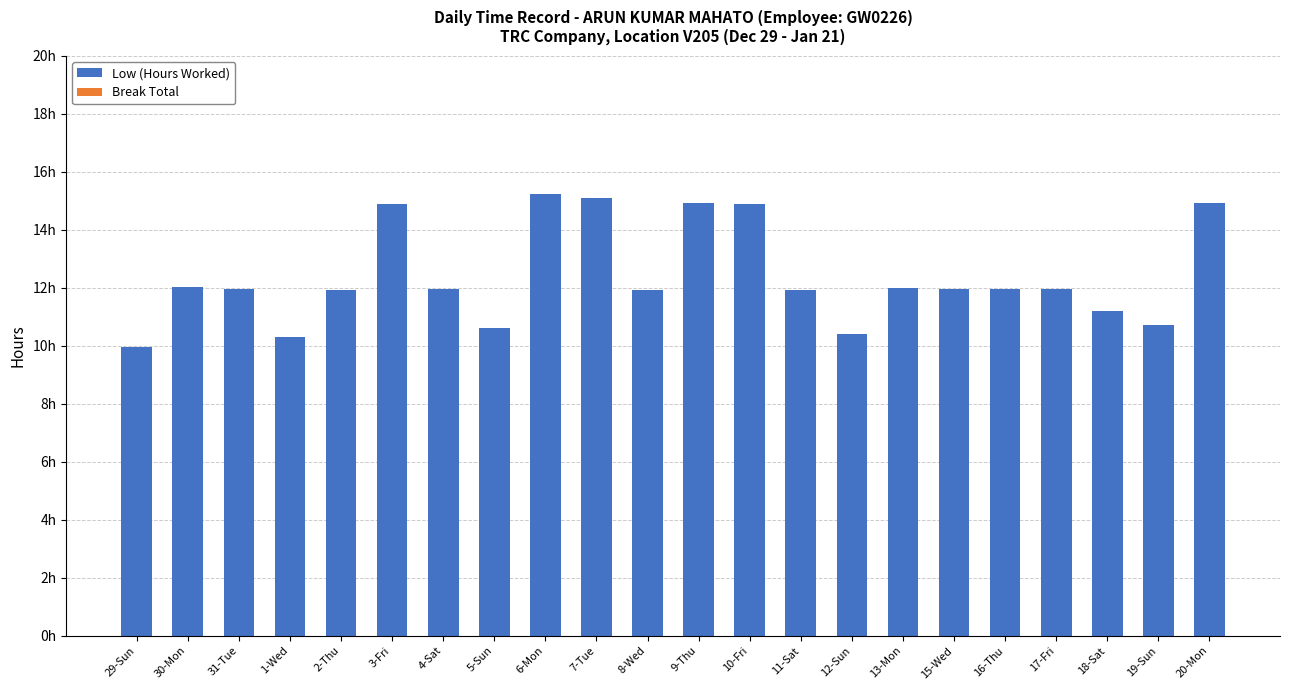

Which has a higher value, 4-Sat or 6-Mon?

6-Mon